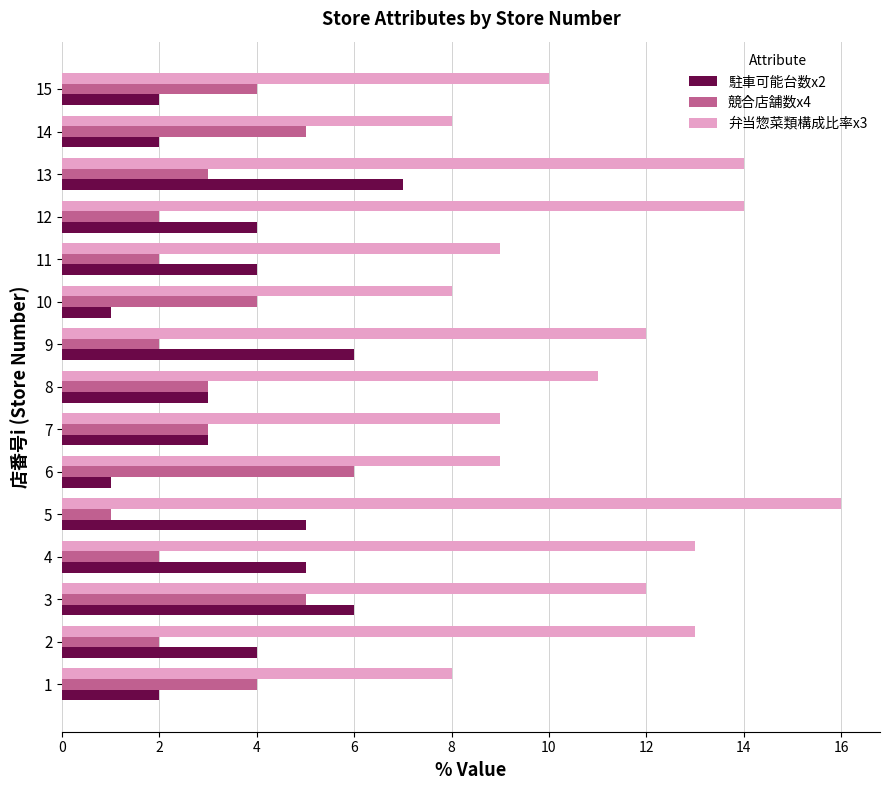

List the series in order of their peak value, highest first.

弁当惣菜類構成比率x3, 駐車可能台数x2, 競合店舗数x4